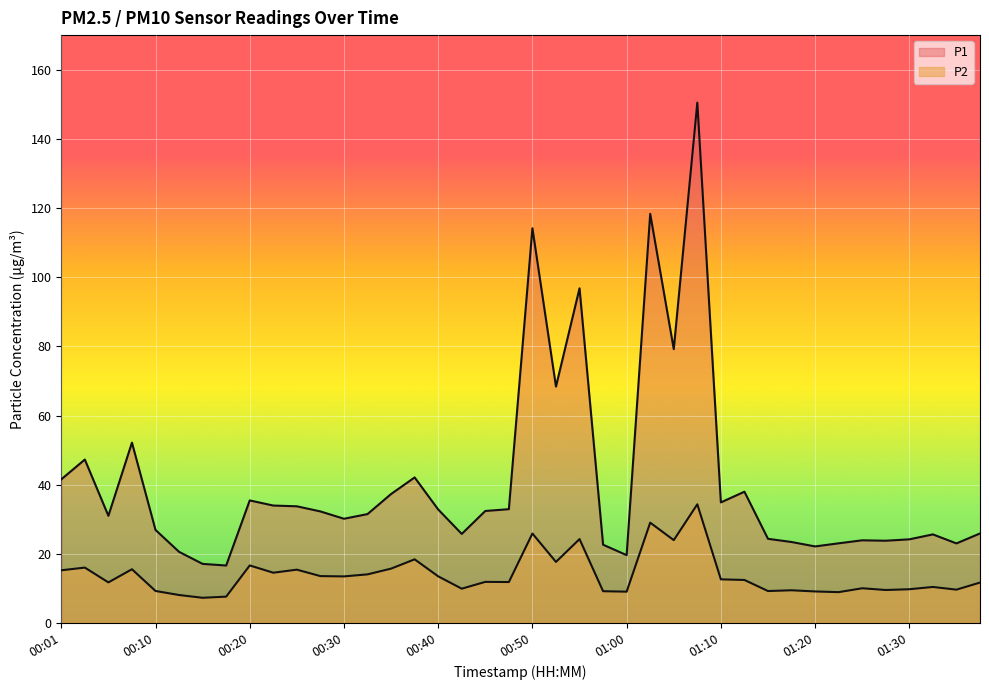

True or false: P1 and P2 cross at least once.

False